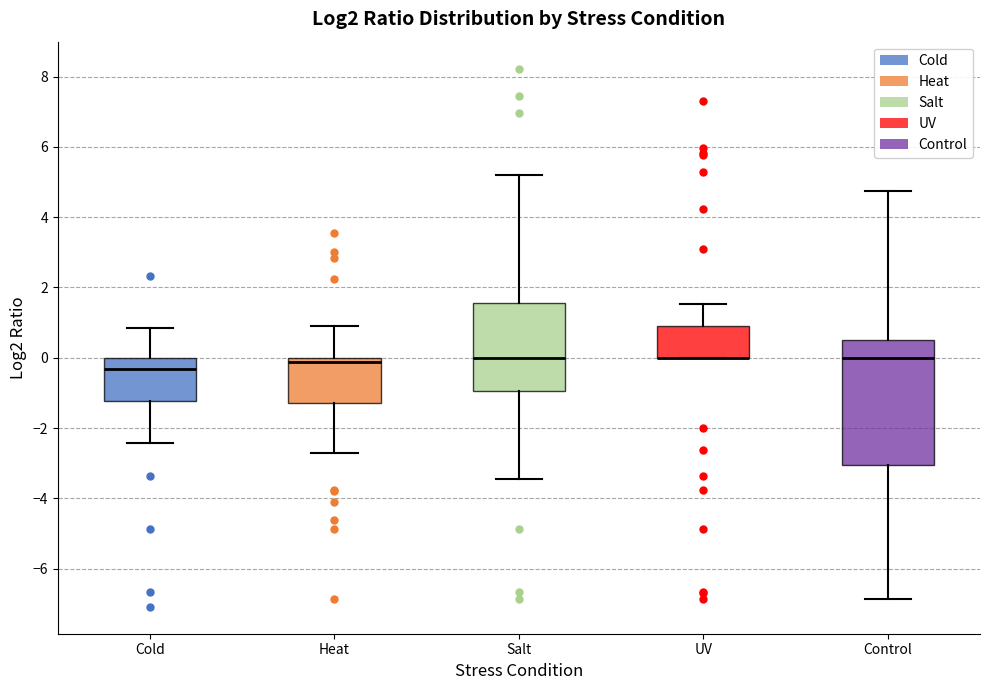

Where does the upper whisker of the box for Salt end on the y-axis? The values are not printed on the chart, so give them approximately, as read against the axis.

5.2